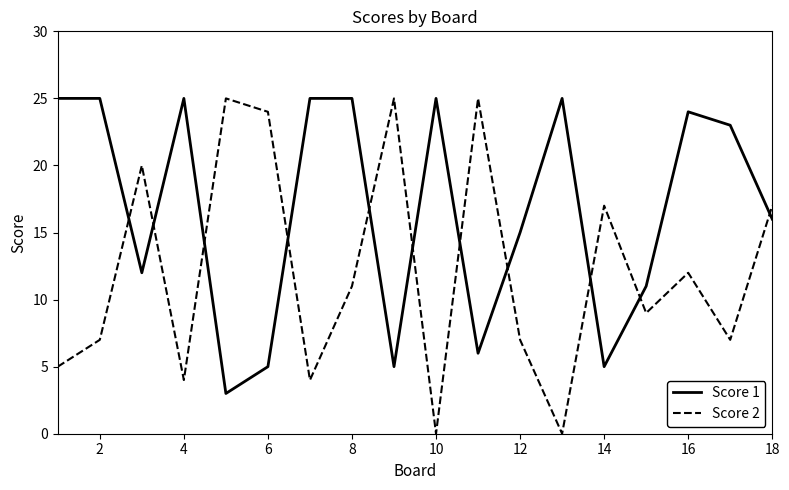

Rank the series by their average value, from highest to lowest.

Score 1, Score 2